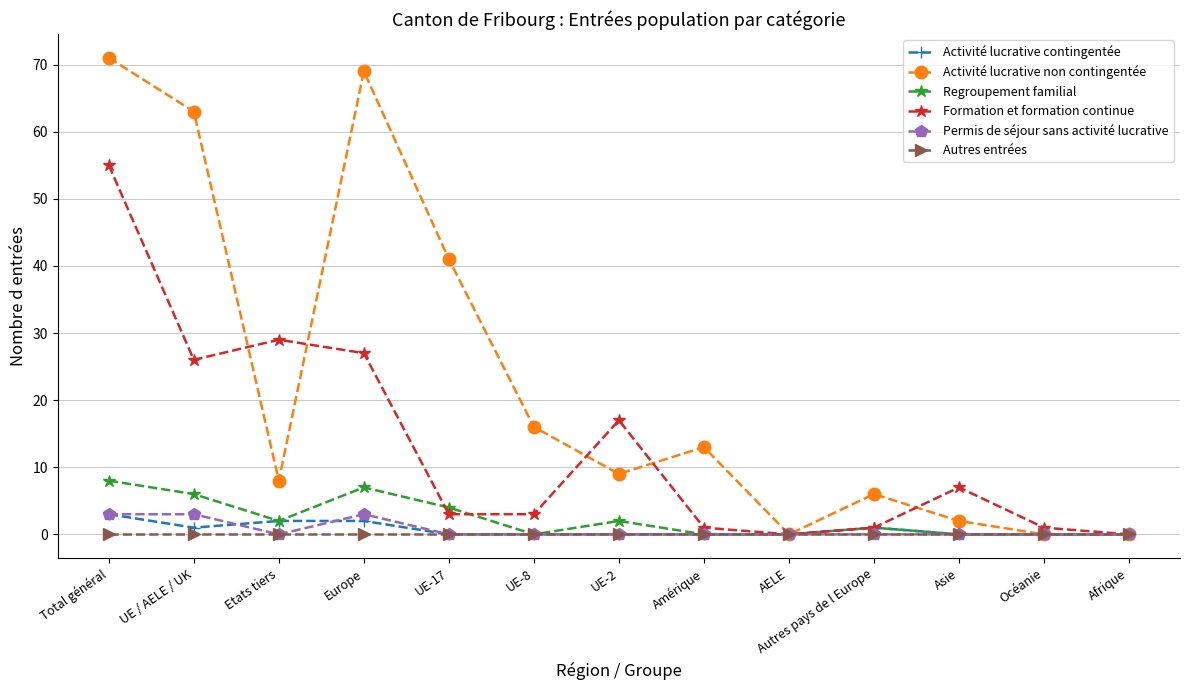

Which series has the widest spread of values?

Activité lucrative non contingentée